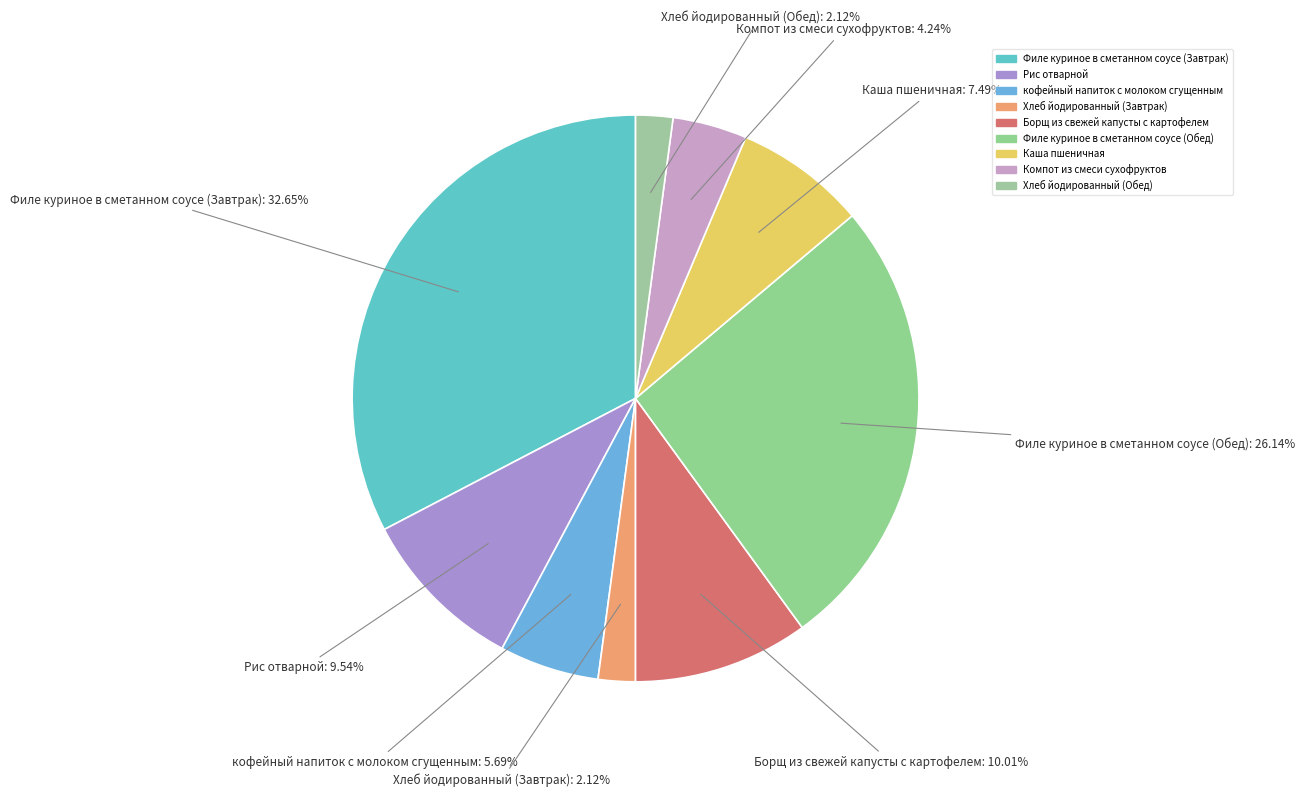

To the nearest percent, what is the average slice percentage?

11%